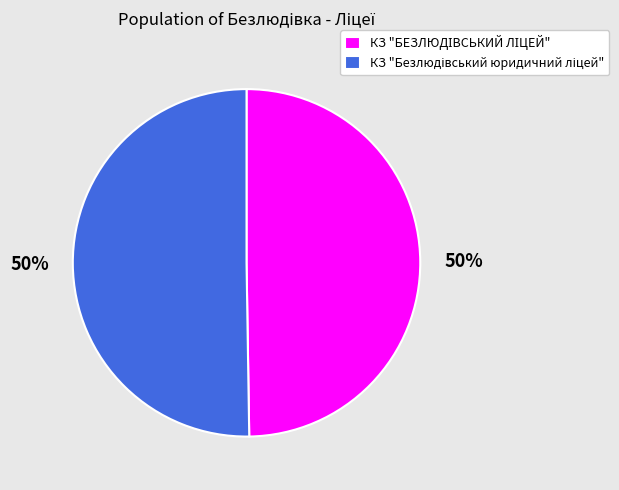

To the nearest percent, what is the average slice percentage?

50%